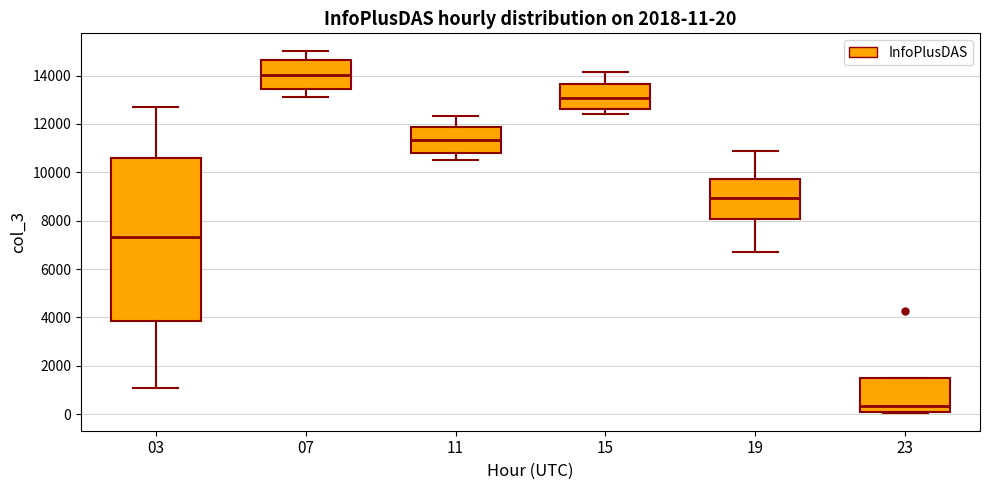

Which box has the lowest median line?

23